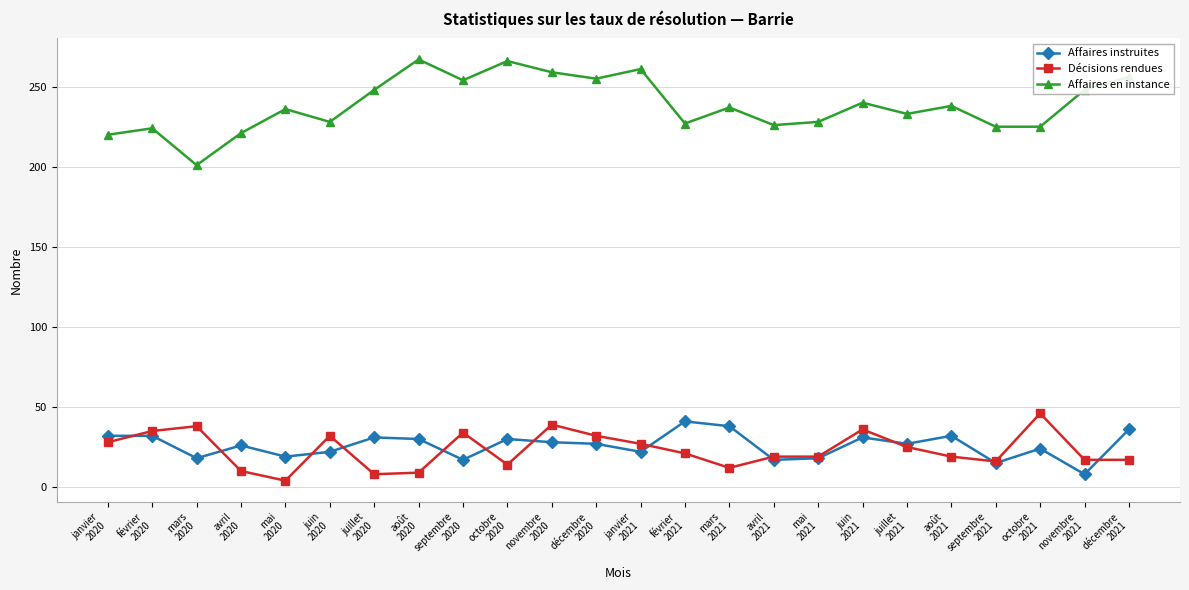

What are all the series names shown in the legend?

Affaires instruites, Décisions rendues, Affaires en instance